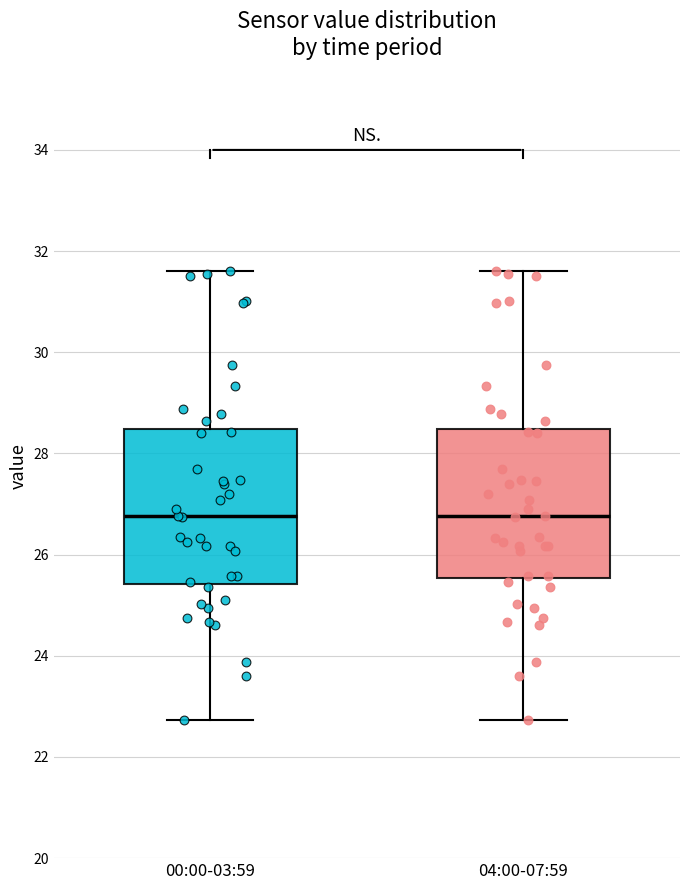

Reading left to right, read every box against the y-axis: the position of its median line, the range the box covers, and the ends of its whiskers. The values are not printed on the chart, so give them approximately, as read against the axis.

00:00-03:59: median 26.8, box 25.4 to 28.4, whiskers 22.8 to 31.6
04:00-07:59: median 26.8, box 25.6 to 28.4, whiskers 22.8 to 31.6